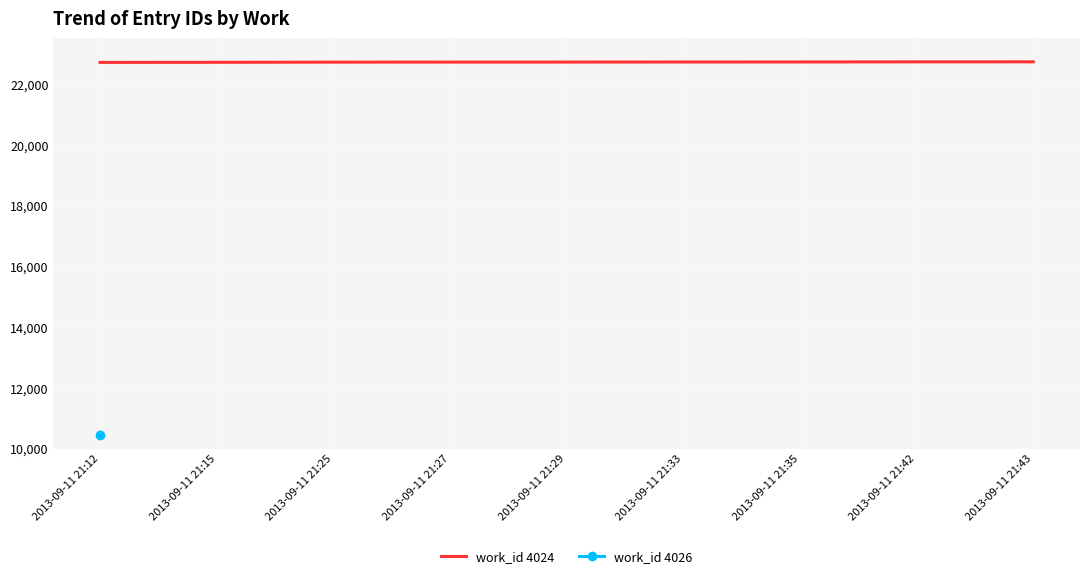

Rank the categories by value from lowest to highest.

2013-09-11 21:12, 2013-09-11 21:15, 2013-09-11 21:25, 2013-09-11 21:27, 2013-09-11 21:29, 2013-09-11 21:33, 2013-09-11 21:35, 2013-09-11 21:42, 2013-09-11 21:43